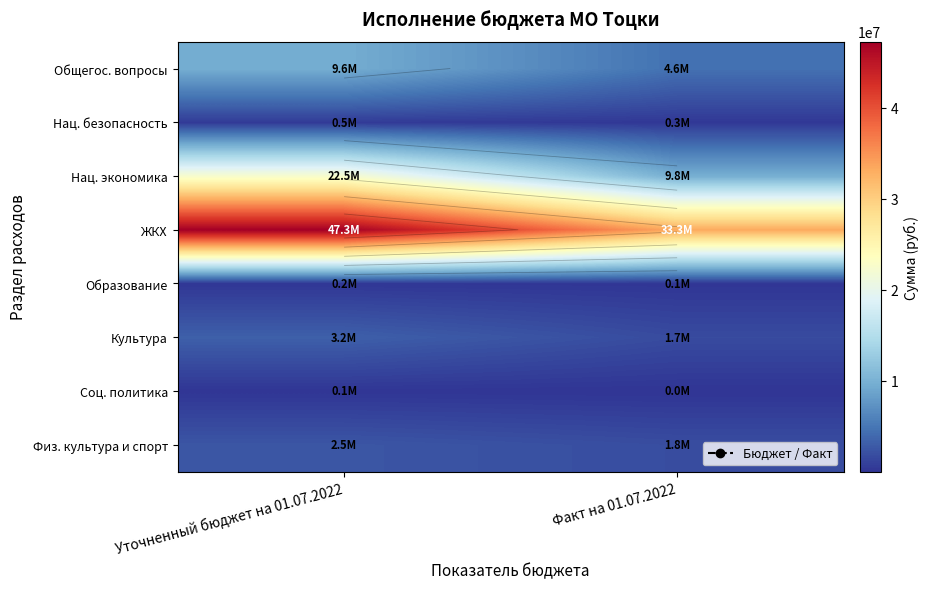

Between Уточненный бюджет на 01.07.2022 and Факт на 01.07.2022, which is larger?

Уточненный бюджет на 01.07.2022